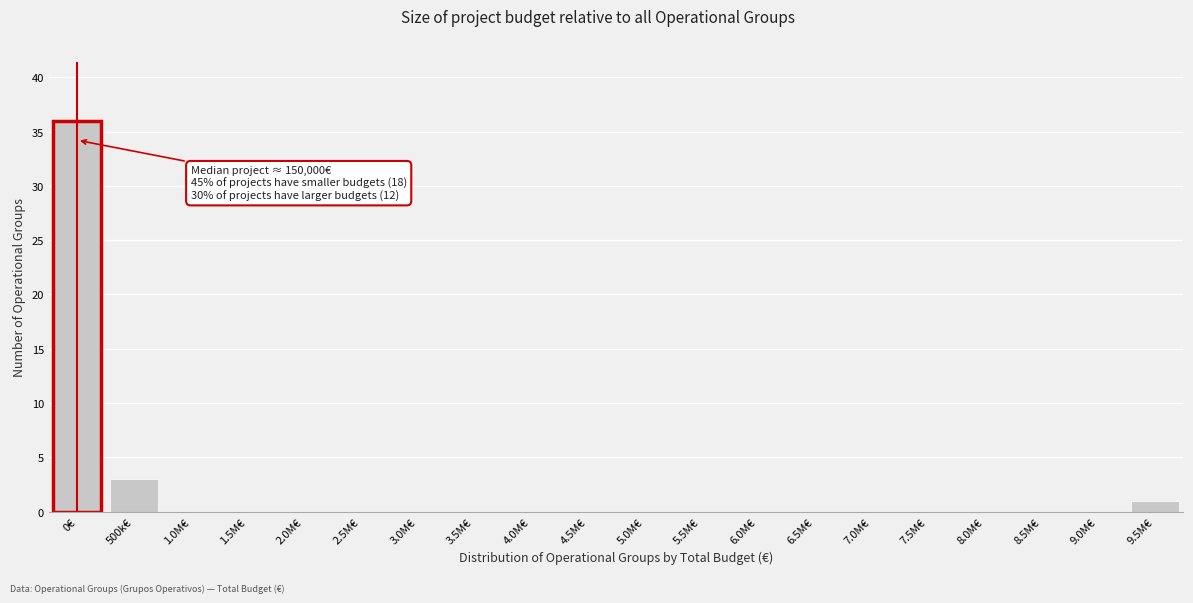

Reading left to right, extract all data points from this chart.

0€=36	500k€=3	1.0M€=0	1.5M€=0	2.0M€=0	2.5M€=0	3.0M€=0	3.5M€=0	4.0M€=0	4.5M€=0	5.0M€=0	5.5M€=0	6.0M€=0	6.5M€=0	7.0M€=0	7.5M€=0	8.0M€=0	8.5M€=0	9.0M€=0	9.5M€=1